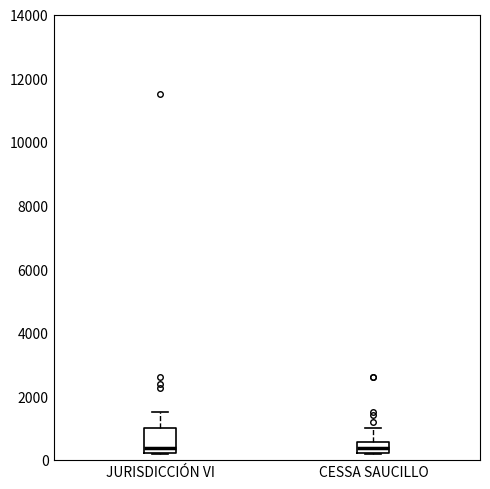

Which box is the tallest, from its lower edge to its upper edge?

JURISDICCIÓN VI